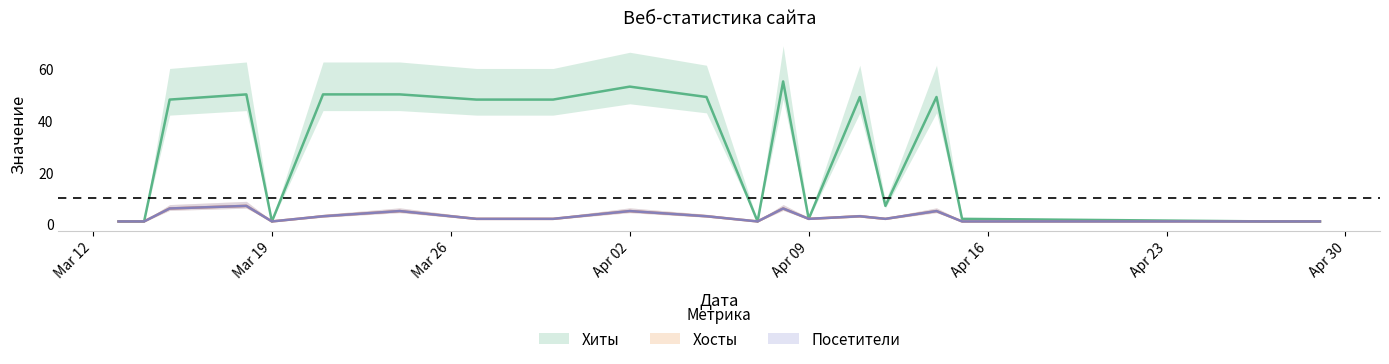

What is the difference between the second highest and minimum values in the Посетители series?

5